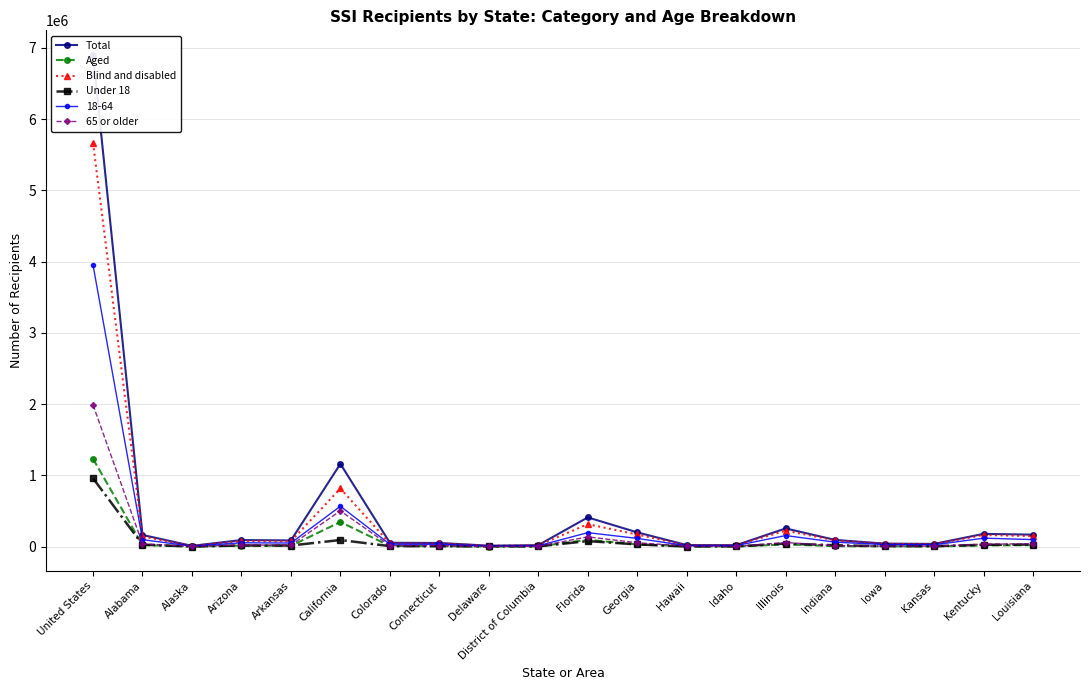

Reading left to right, transcribe all the data shown in this chart.

Total: 6902364	163772	10651	91853	86563	1161467	54054	51170	12968	20393	410027	199991	21757	20279	255262	94027	41890	37813	178852	167800
Aged: 1232802	21005	2229	13244	11182	345681	8555	6945	1307	2157	95672	29708	6523	1714	30892	6310	3836	3481	15732	20713
Blind and disabled: 5669562	142767	8422	78609	75381	815786	45499	44225	11661	18236	314355	170283	15234	18565	224370	87717	38054	34332	163120	147087
Under 18: 959379	27308	1064	15556	15363	92704	6587	6293	2977	3907	77292	30857	1380	3543	42559	19036	6295	6608	25184	29460
65 or older: 1989737	38725	3048	22742	20887	502095	13659	12427	2423	4441	136940	53946	8493	3006	57385	12628	7212	6614	35410	39401